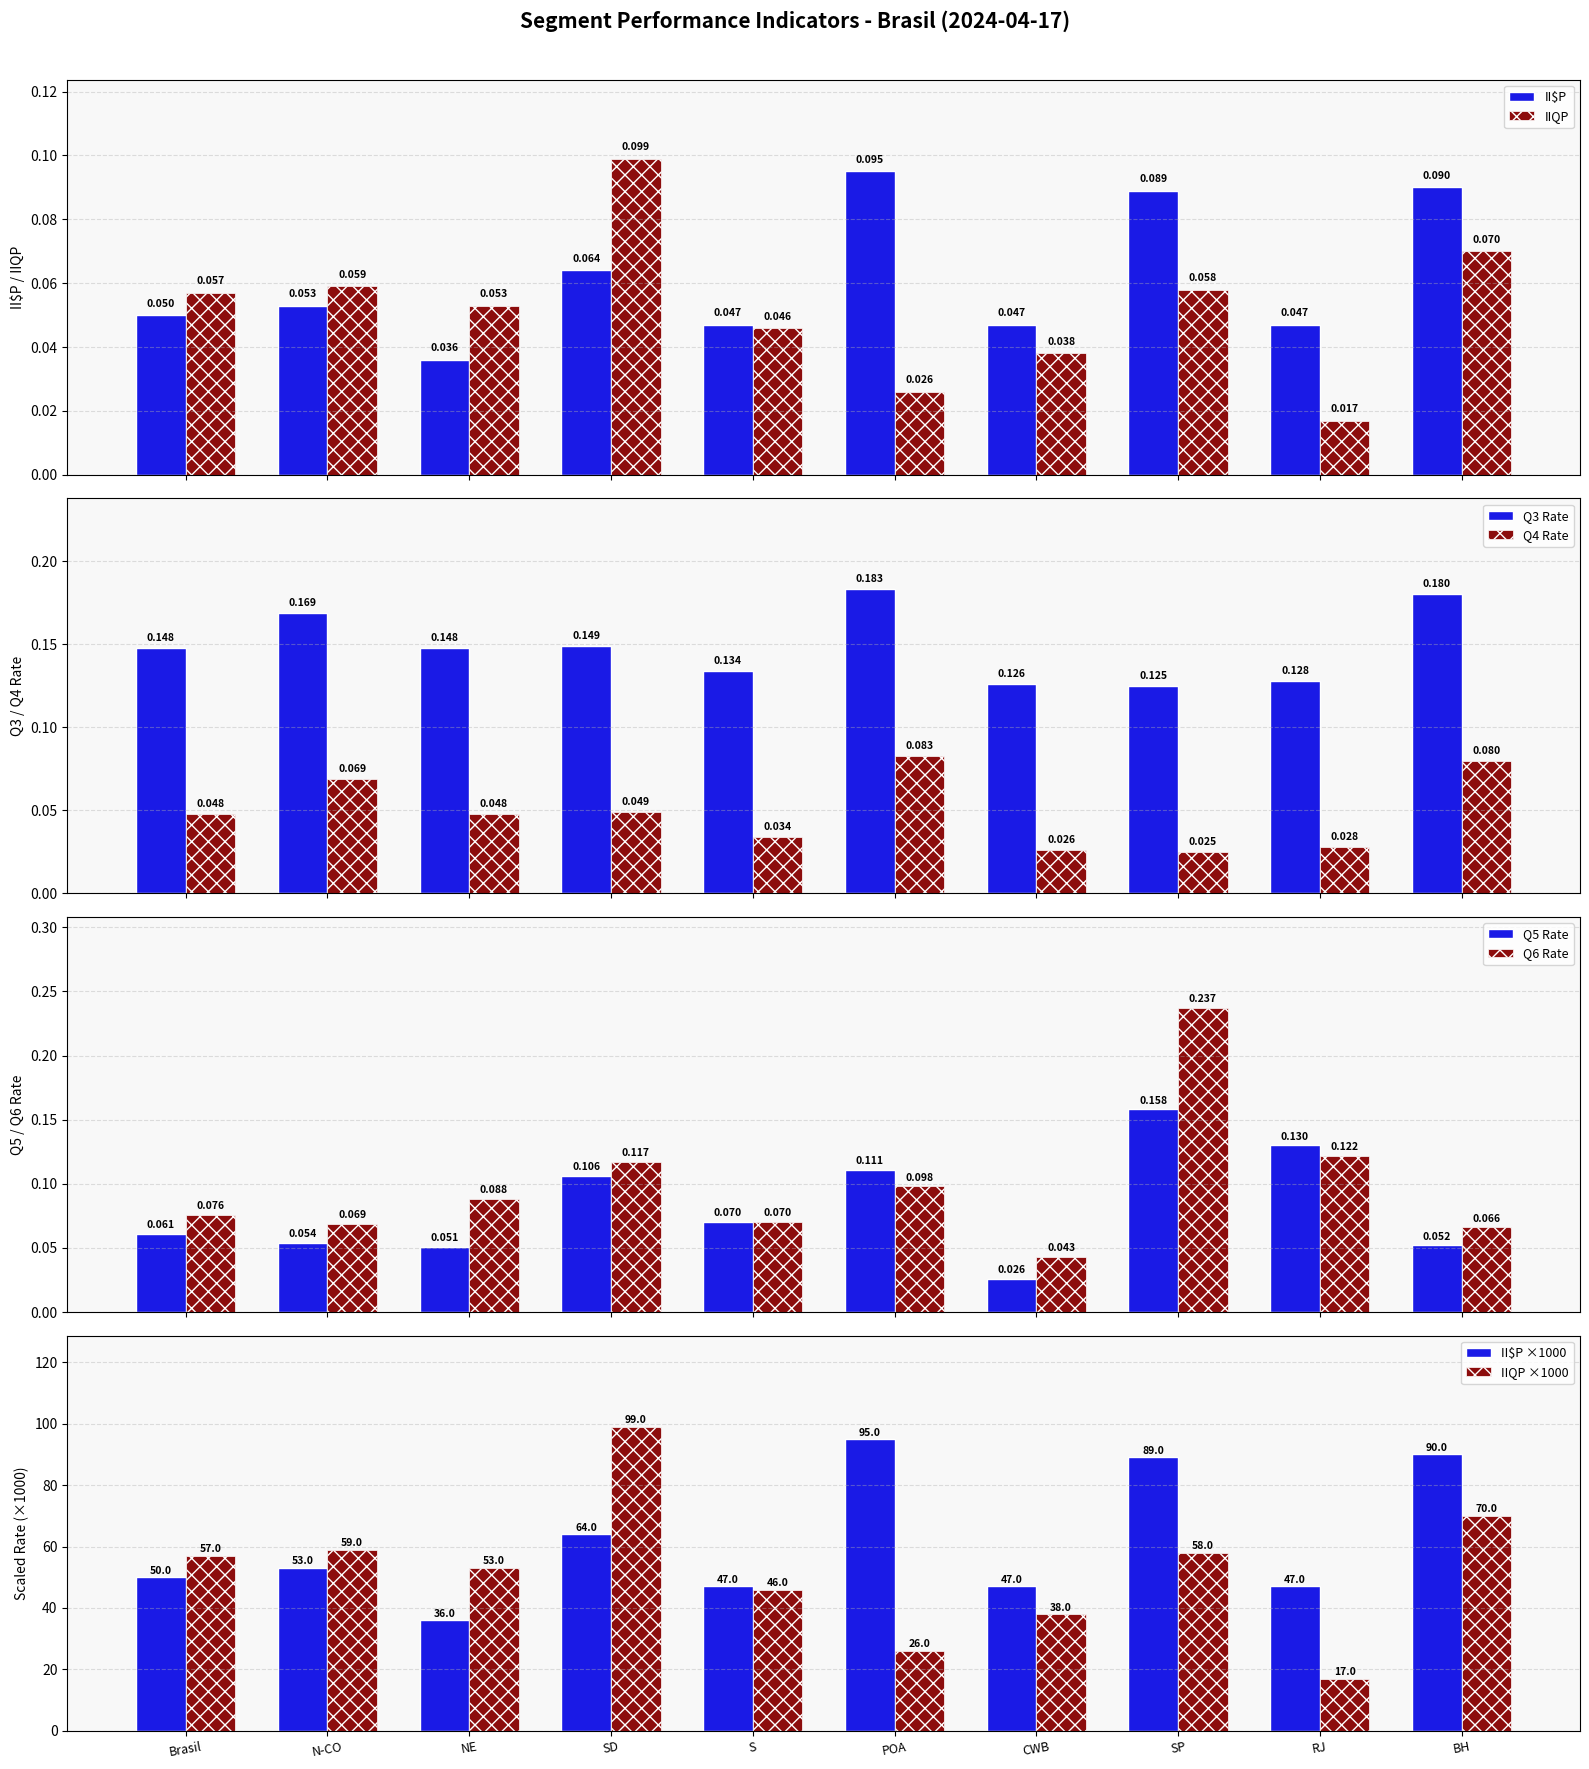

What is the lowest value of the IIQP ×1000 series?

17